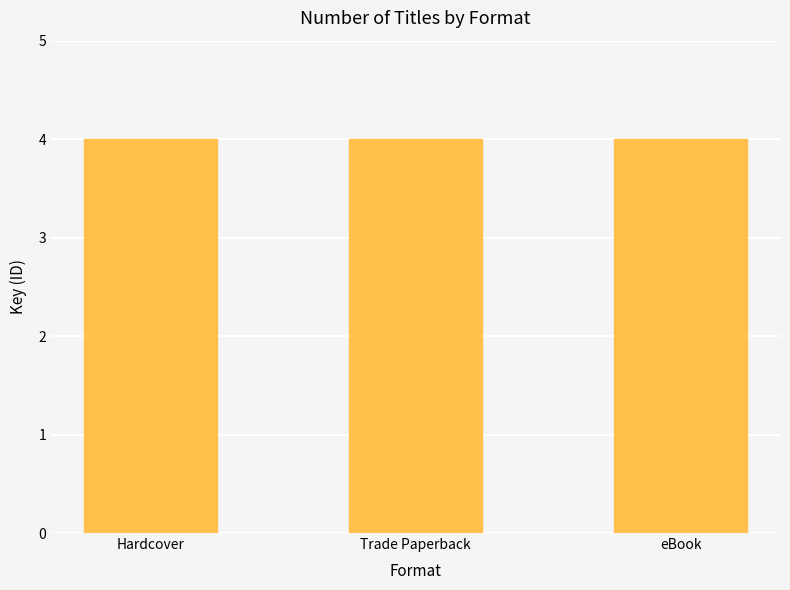

The value of eBook at Henry Heckelbeck
Never Cheats is 69711533. True or false?

False